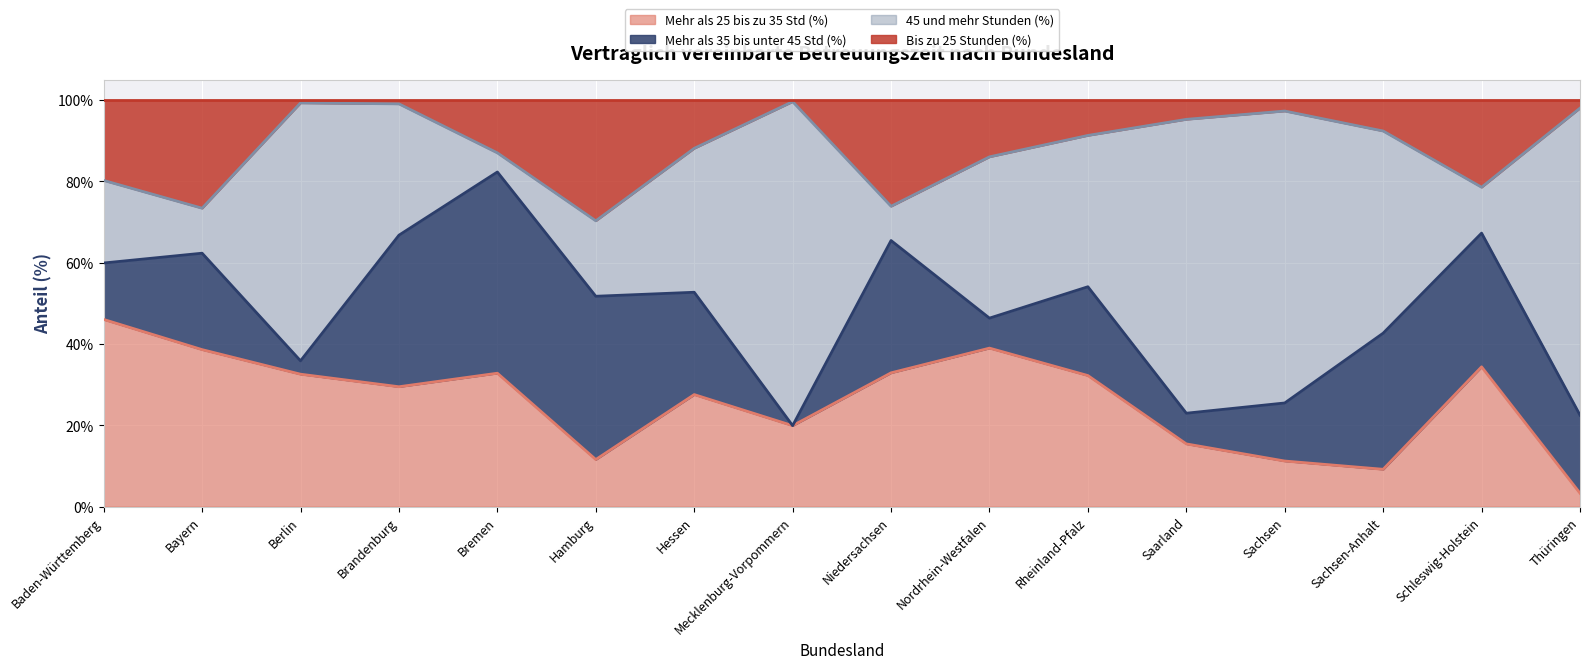

What is the difference between the Mehr als 25 bis zu 35 Std (%) values at Baden-Württemberg and Rheinland-Pfalz?

13.8